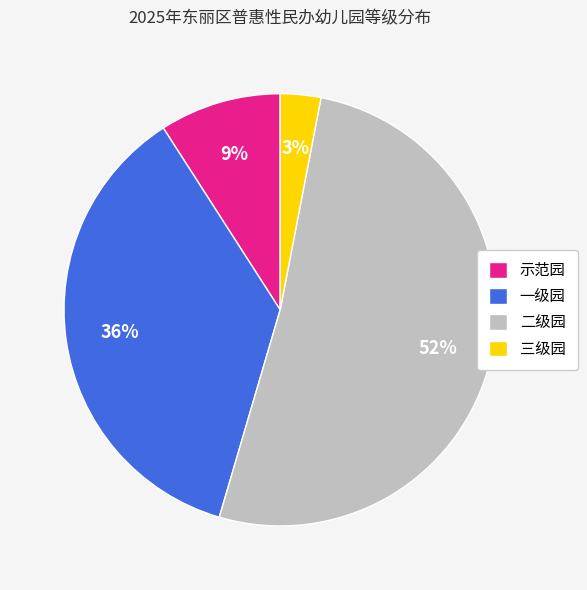

What is the largest slice in the pie chart?

二级园